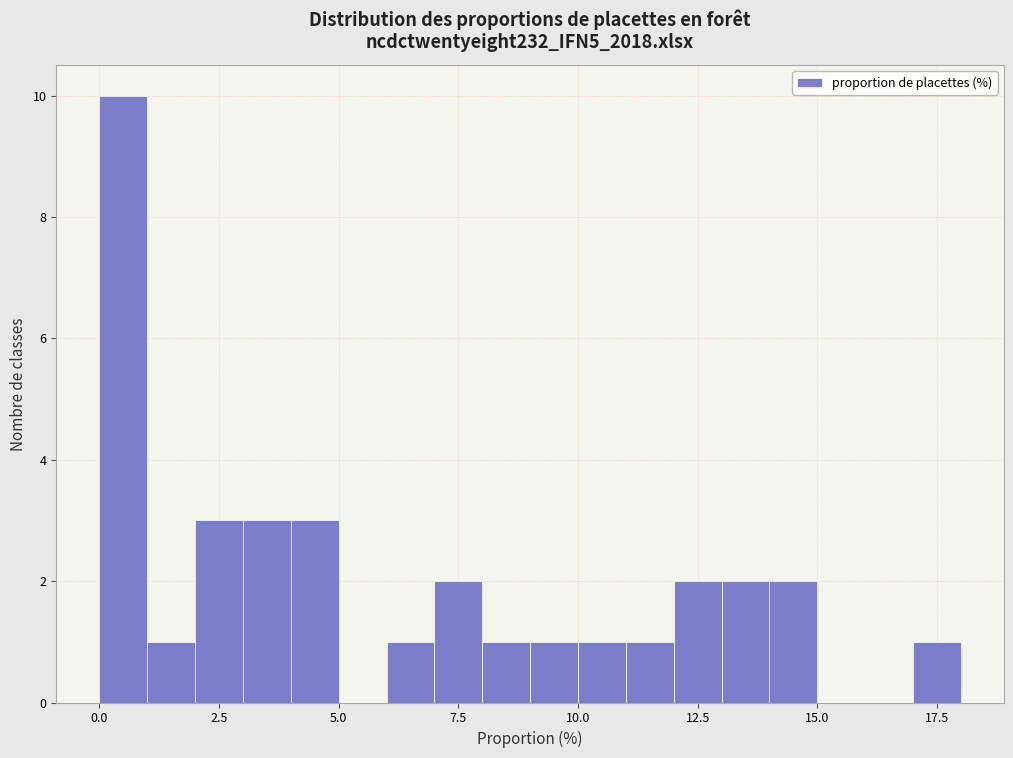

Around what value on the x-axis is the tallest bar? Give the approximate position of its centre, as read against the axis.

0.5